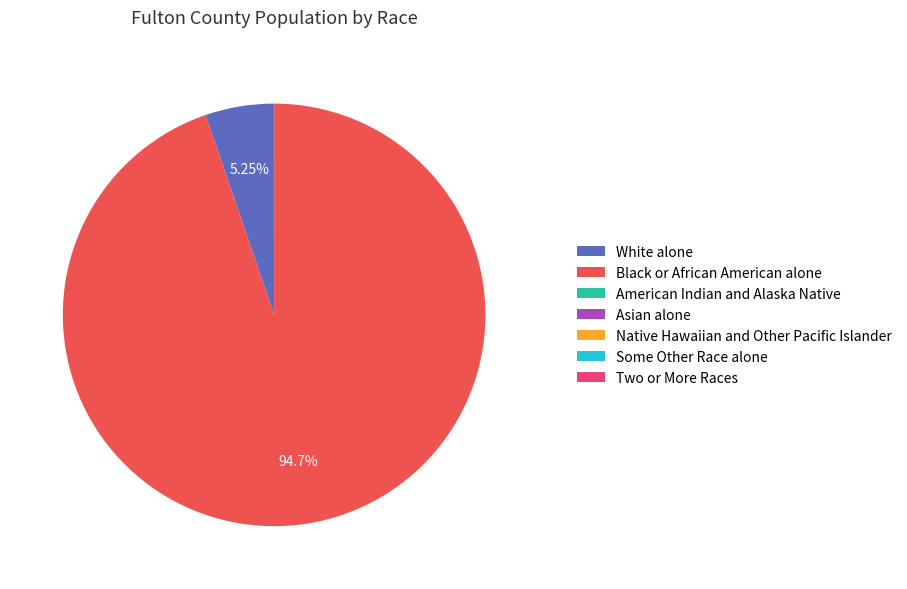

What is the largest slice in the pie chart?

Black or African American alone